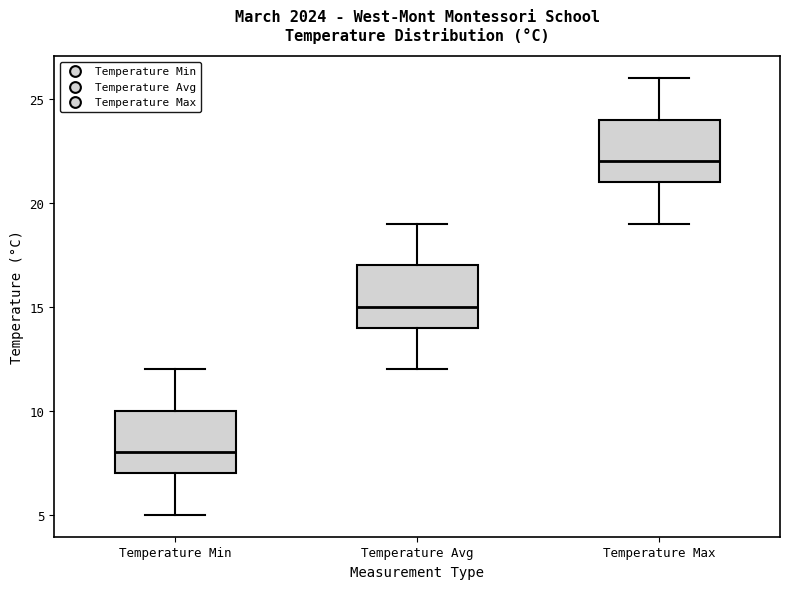

Where does the lower whisker of the box for Temperature Avg end on the y-axis? The values are not printed on the chart, so give them approximately, as read against the axis.

12